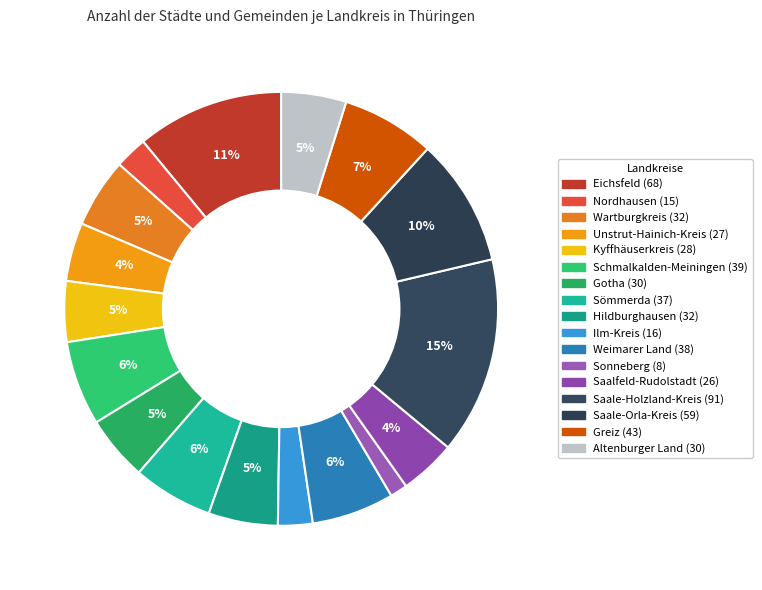

Combined, do Greiz and Kyffhäuserkreis account for over 50%?

No